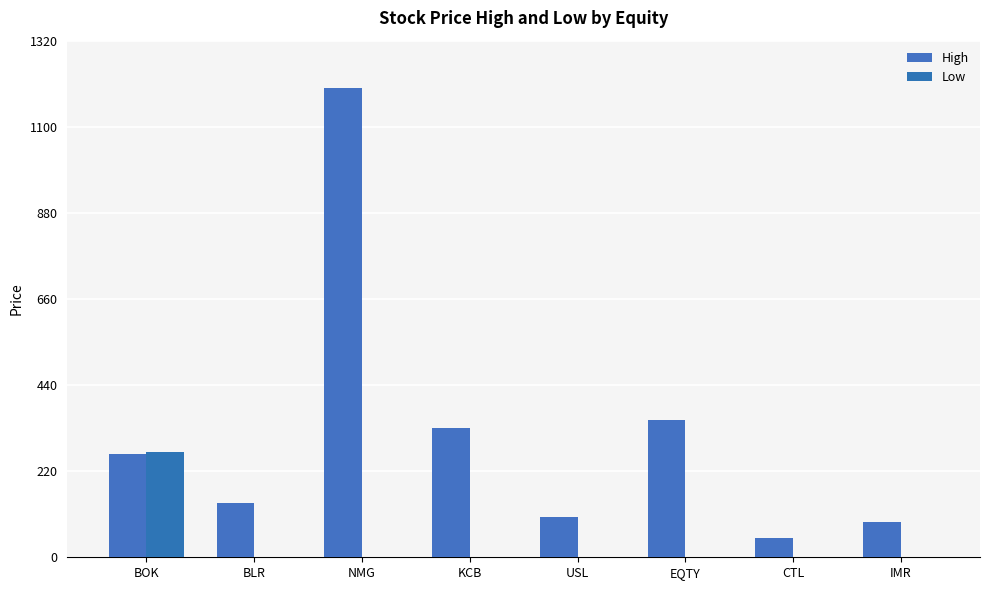

What is the difference between the Low values at BOK and USL?

268